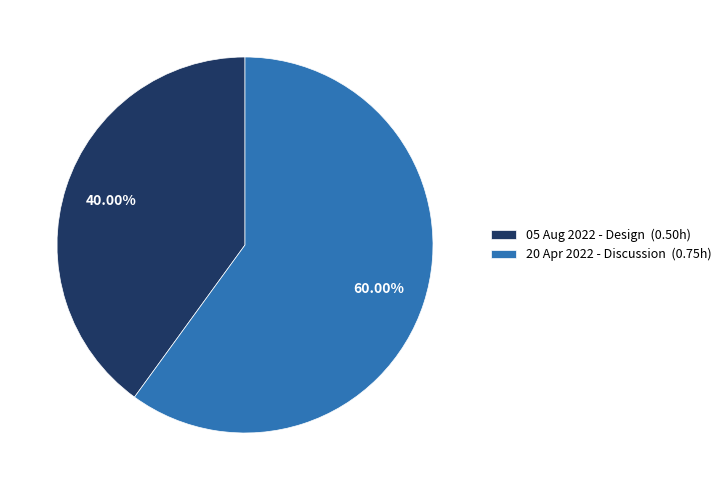

Between 05 Aug 2022 - Design (0.50h) and 20 Apr 2022 - Discussion (0.75h), which is larger?

20 Apr 2022 - Discussion (0.75h)